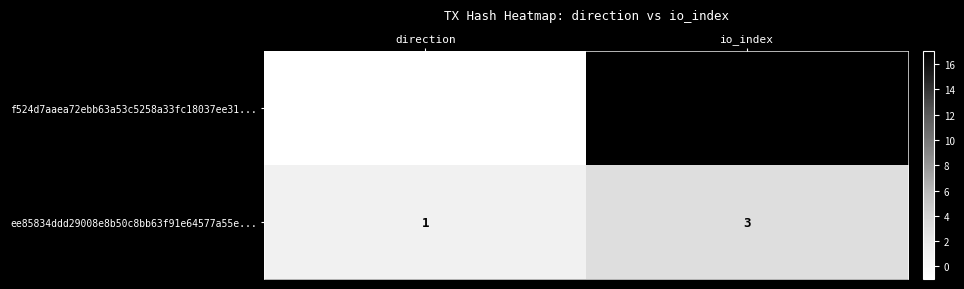

Which category has the lowest value across all series?

direction